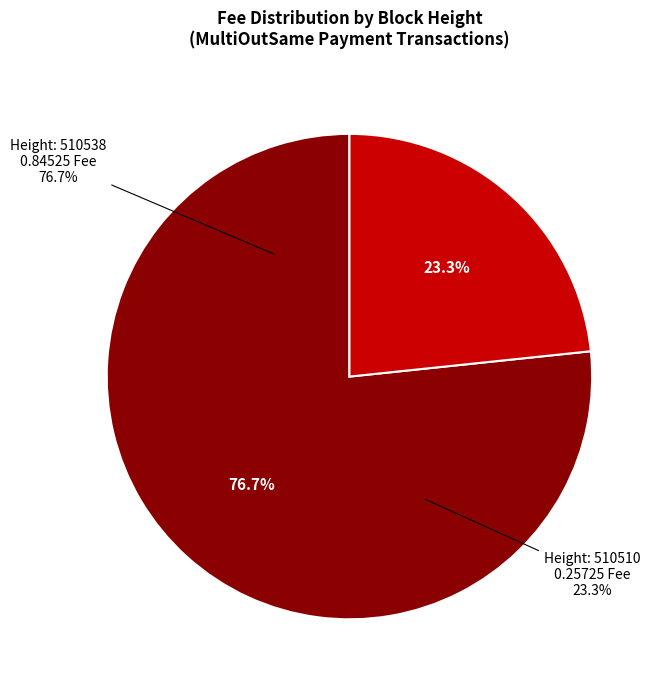

To the nearest percent, what is the difference between the largest and smallest slice percentages?

53%